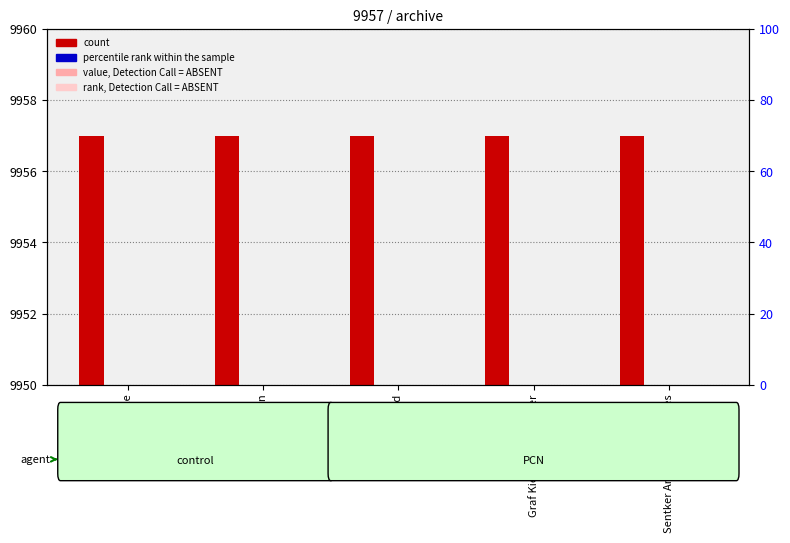

How many bars are there in each group?

4